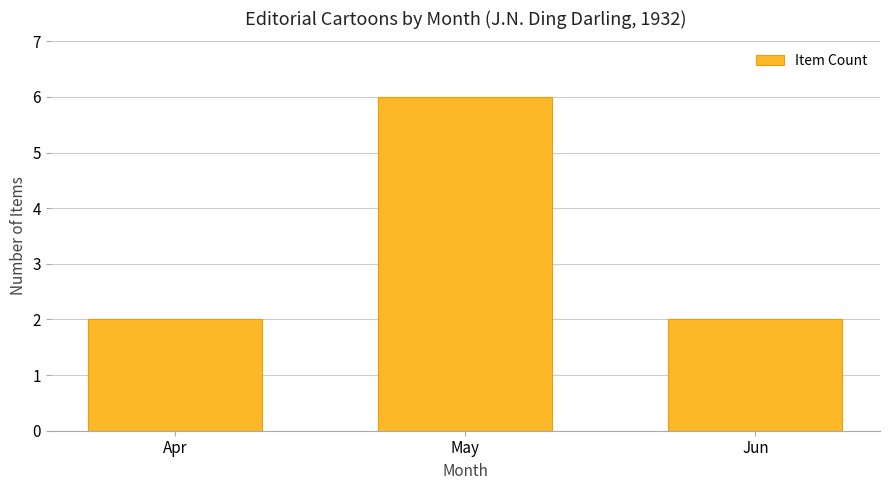

What is the greatest value displayed?

6